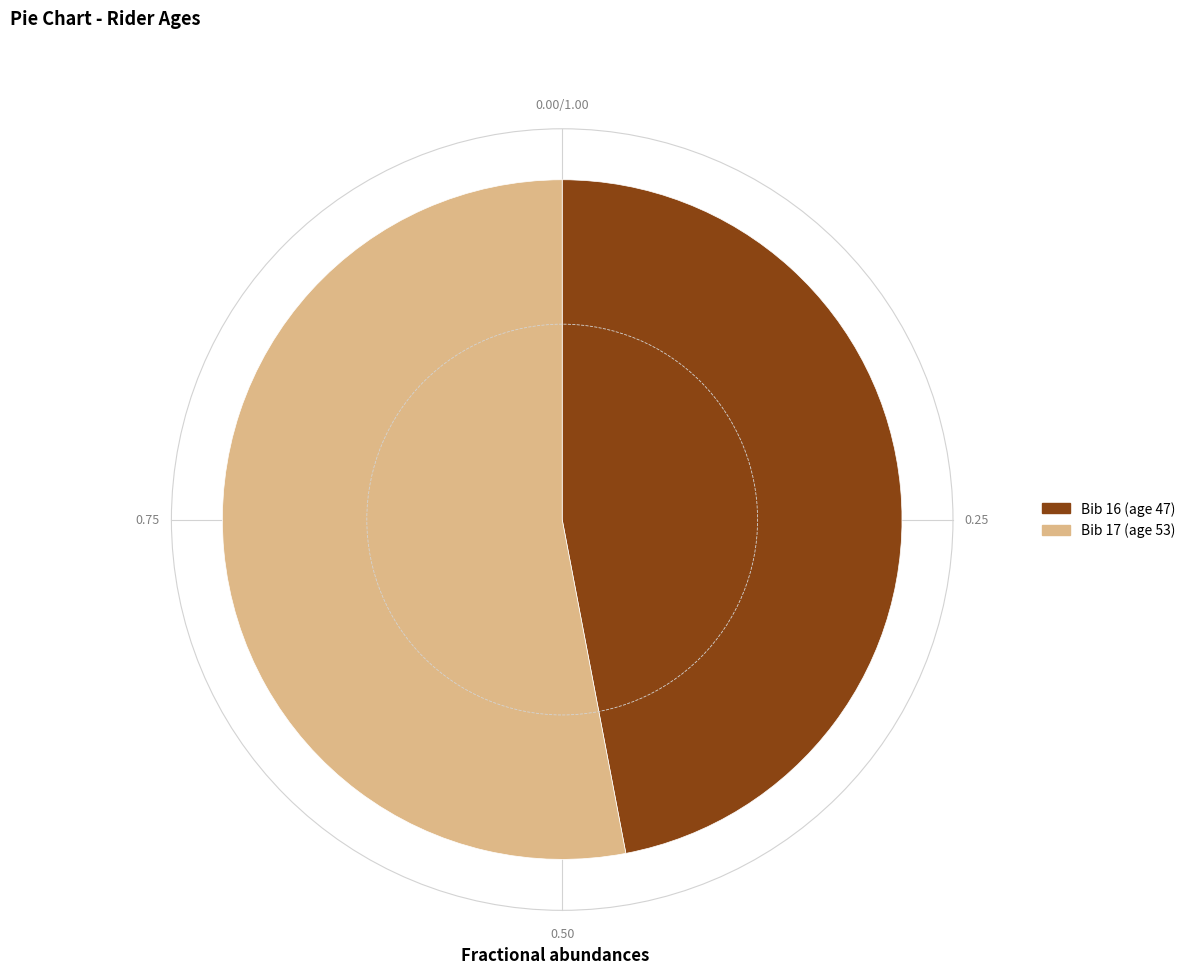

Is there any slice that represents more than half of the pie?

Yes